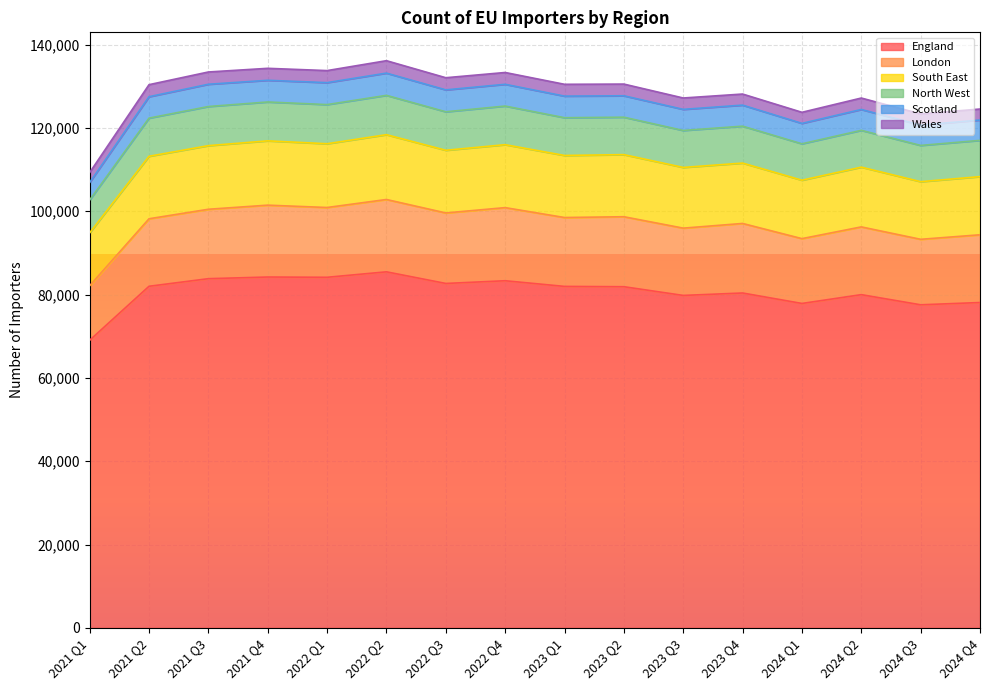

What is the label of the 10th point from the right?

2022 Q3